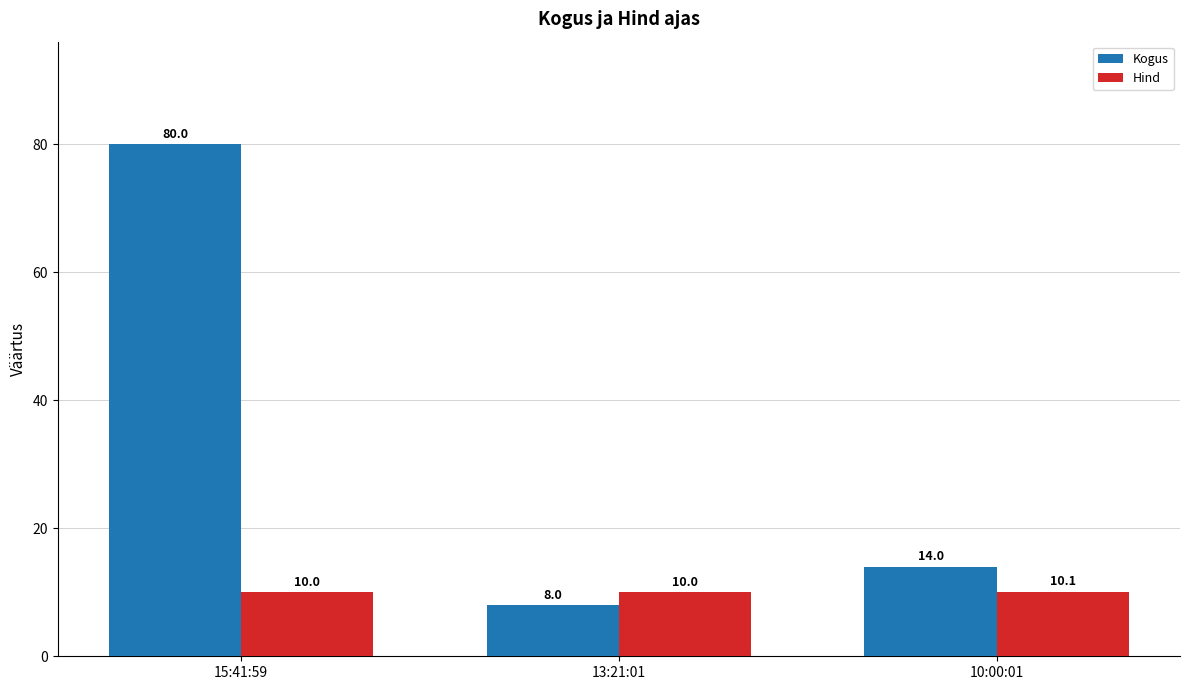

List the series in order of their peak value, lowest first.

Hind, Kogus